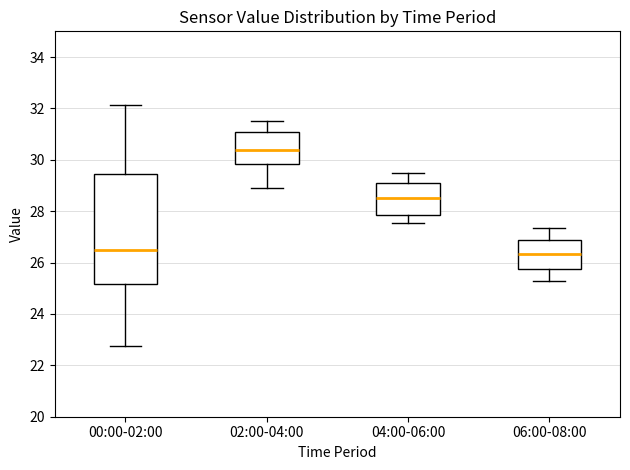

Reading left to right, read every box against the y-axis: the position of its median line, the range the box covers, and the ends of its whiskers. The values are not printed on the chart, so give them approximately, as read against the axis.

00:00-02:00: median 26.4, box 25.2 to 29.4, whiskers 22.8 to 32.2
02:00-04:00: median 30.4, box 29.8 to 31.0, whiskers 29.0 to 31.6
04:00-06:00: median 28.6, box 27.8 to 29.2, whiskers 27.6 to 29.6
06:00-08:00: median 26.4, box 25.8 to 26.8, whiskers 25.4 to 27.4